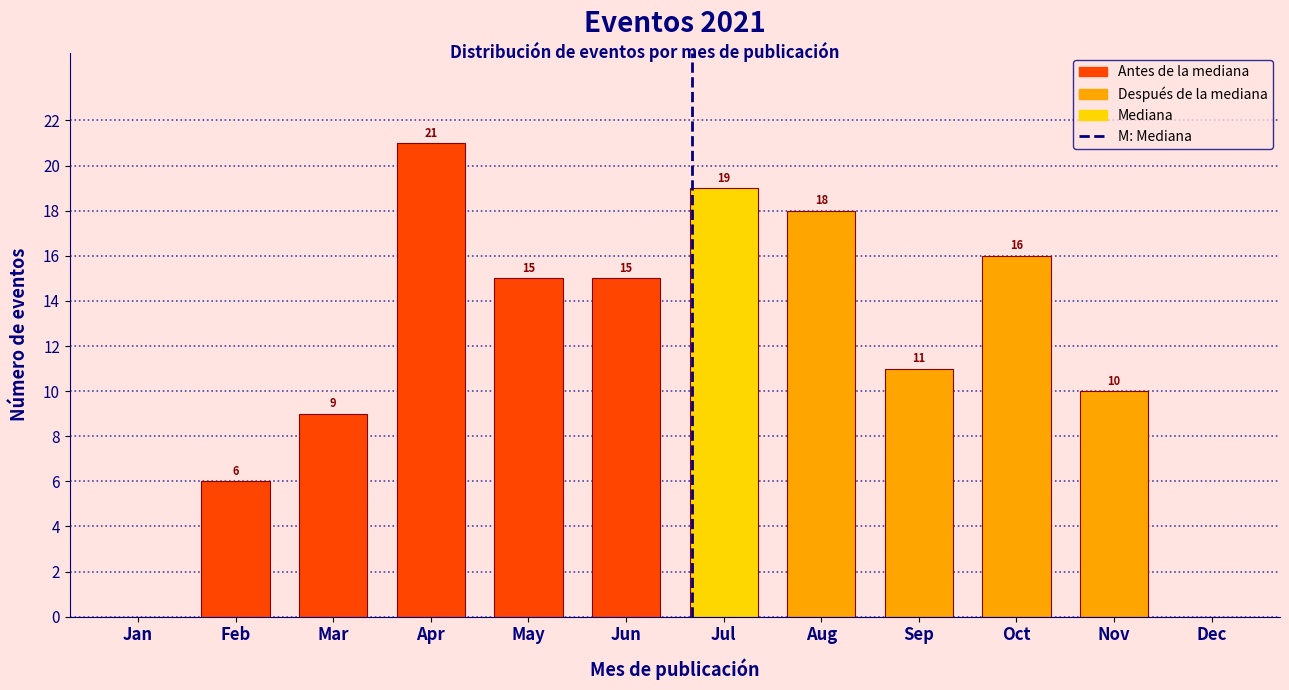

Reading left to right, what are all the values shown in this chart?

Jan=0	Feb=6	Mar=9	Apr=21	May=15	Jun=15	Jul=19	Aug=18	Sep=11	Oct=16	Nov=10	Dec=0